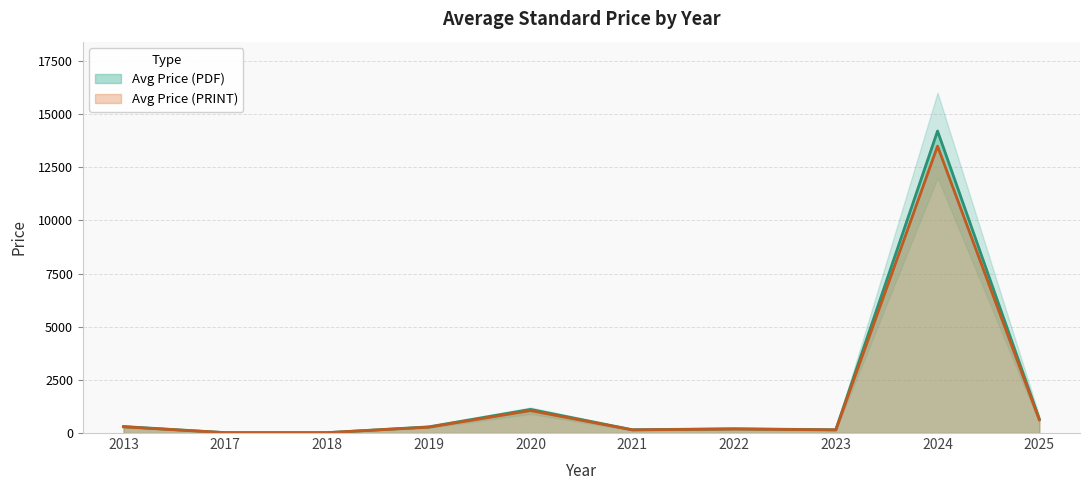

At which category is the sum across all series the highest?

2024